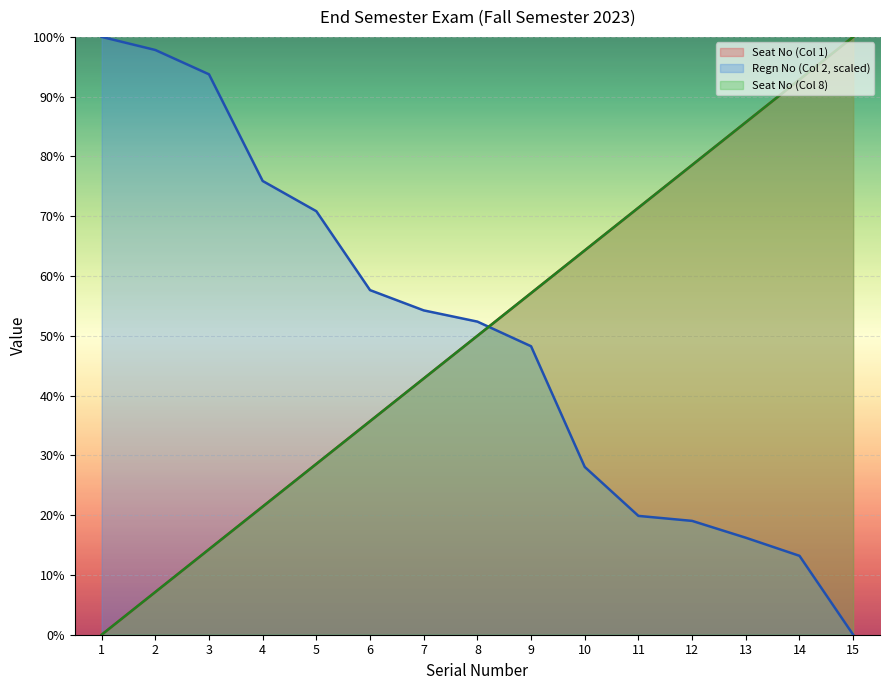

Count the number of categories in the chart.

15